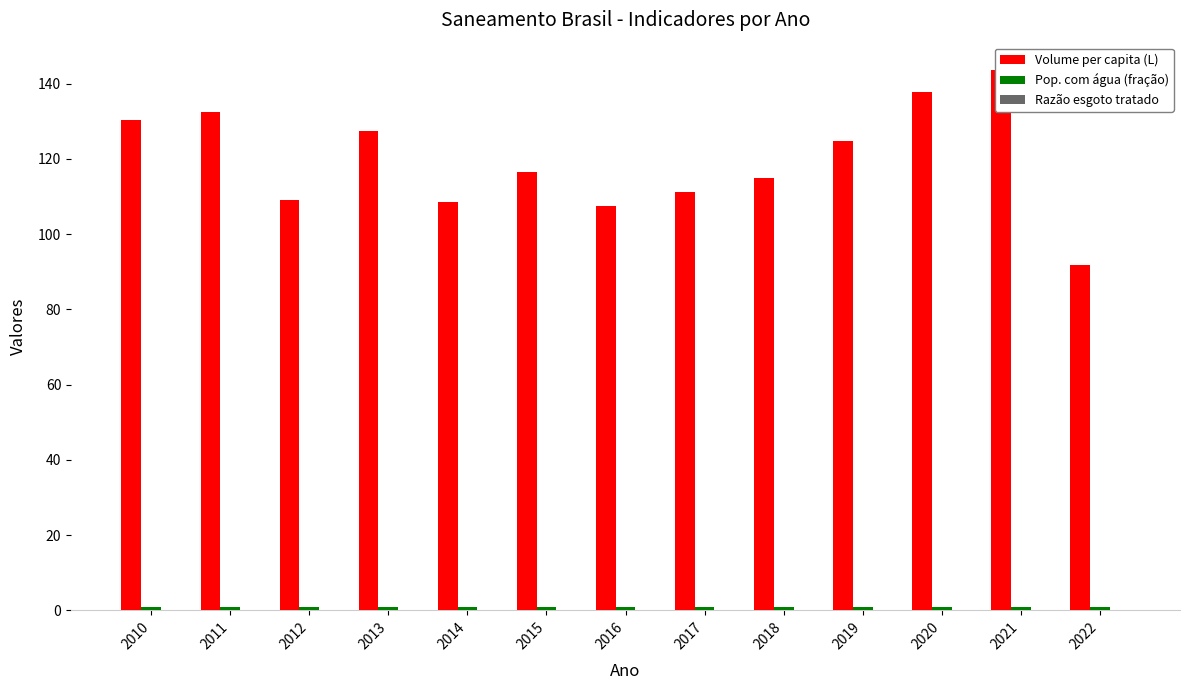

What is the difference between the highest and lowest values at 2020?

137.9